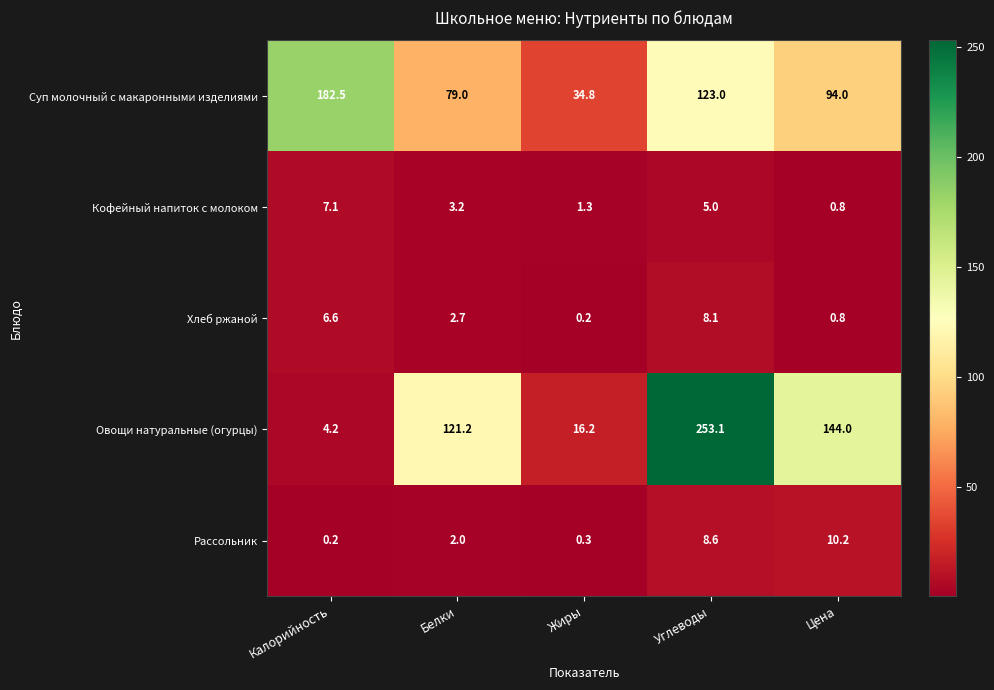

What is the average value of the Кофейный напиток с молоком series?

3.5